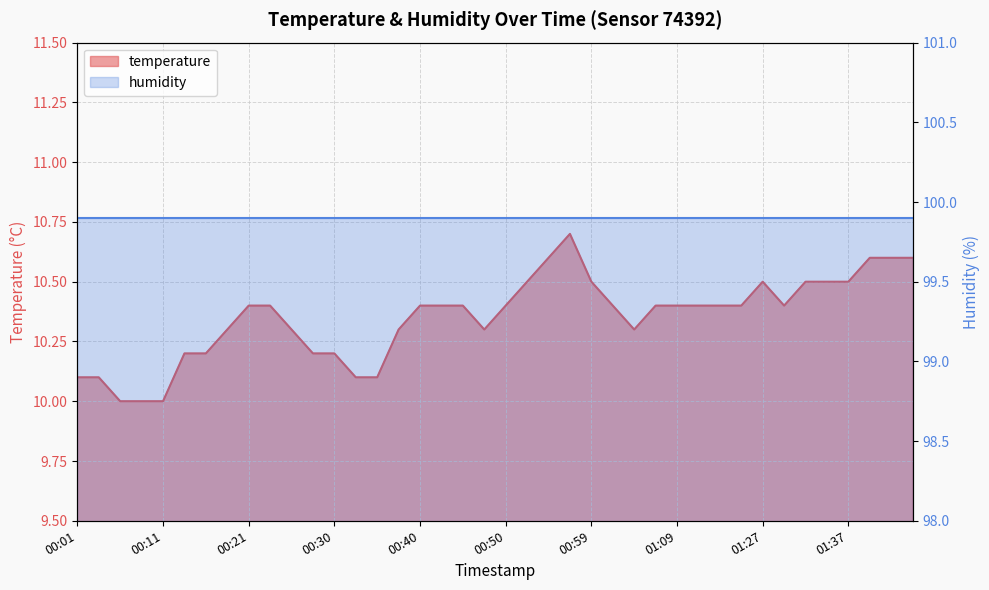

How many interior local valleys (lower than both neighbors) does the data have?

3